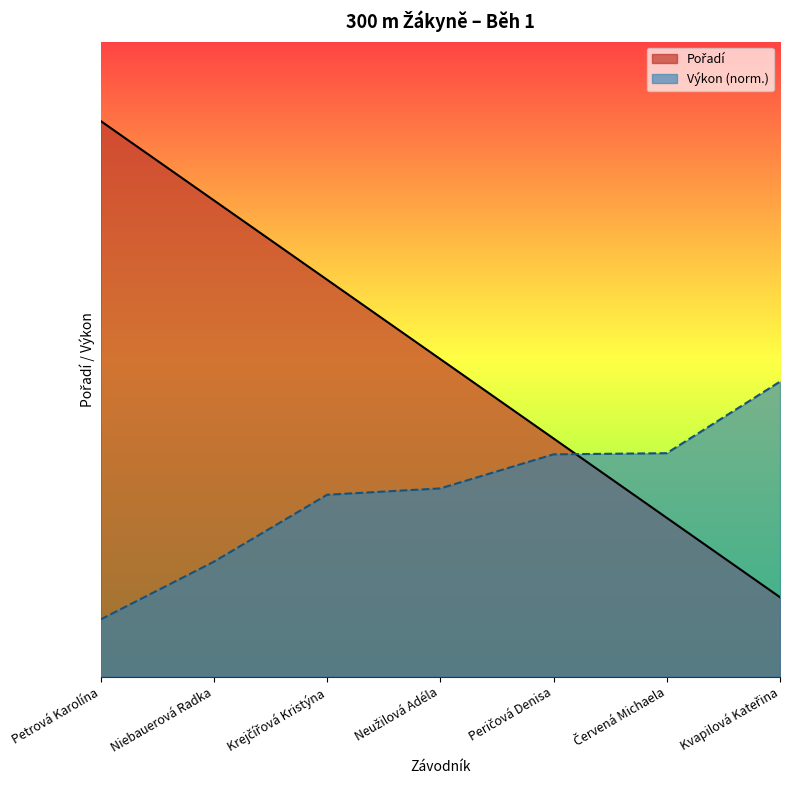

What is the sum of the values at Krejčířová Kristýna and Neužilová Adéla?

9